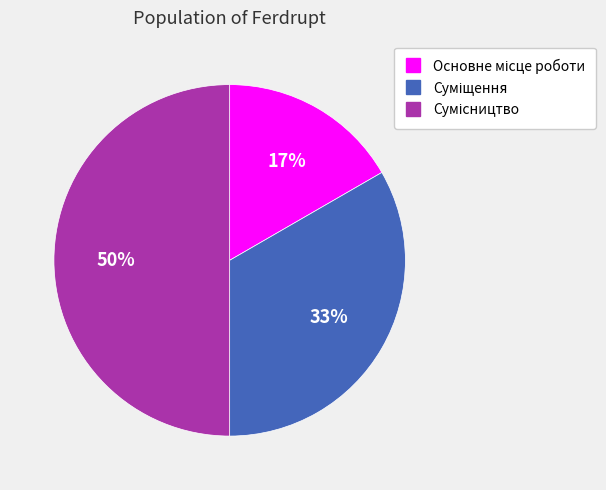

To the nearest percent, what is the average slice percentage?

33%